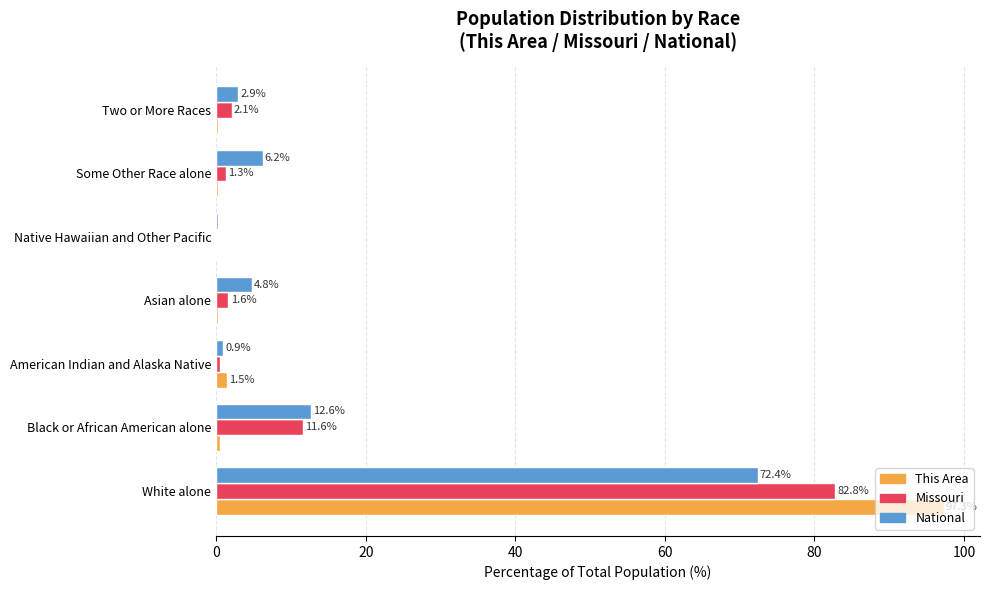

At which category does the chart reach its peak across all series?

White alone